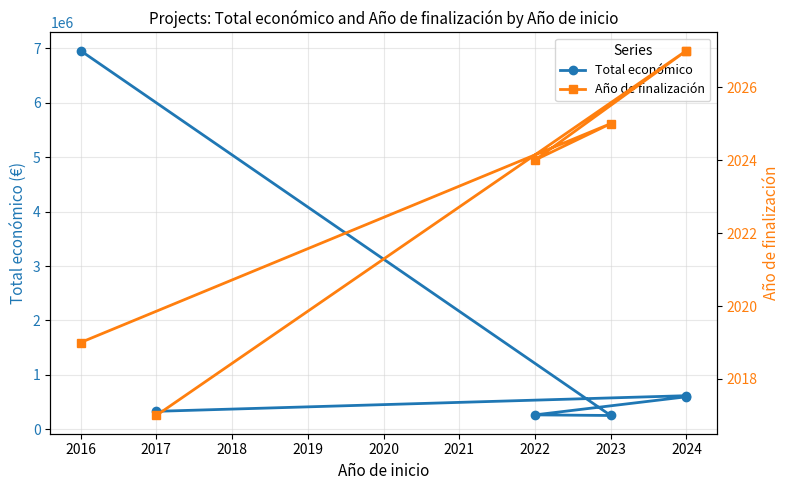

In Total económico, how many points are lower than both neighbors (excluding endpoints)?

1